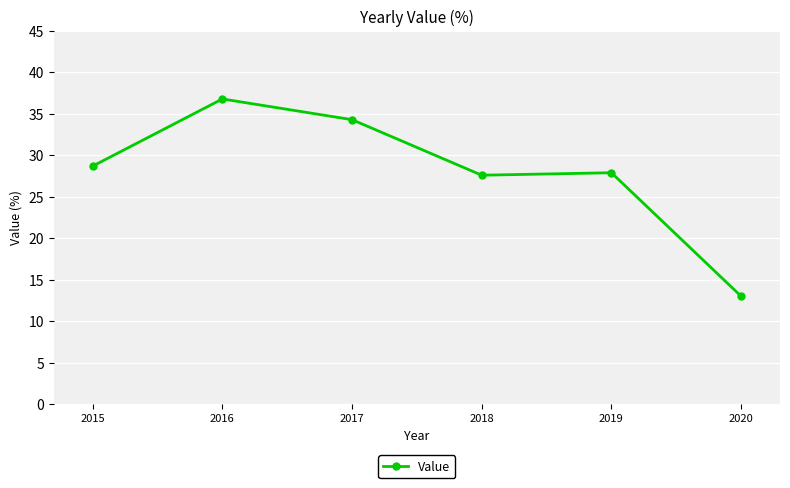

Does the chart have visible grid lines?

Yes